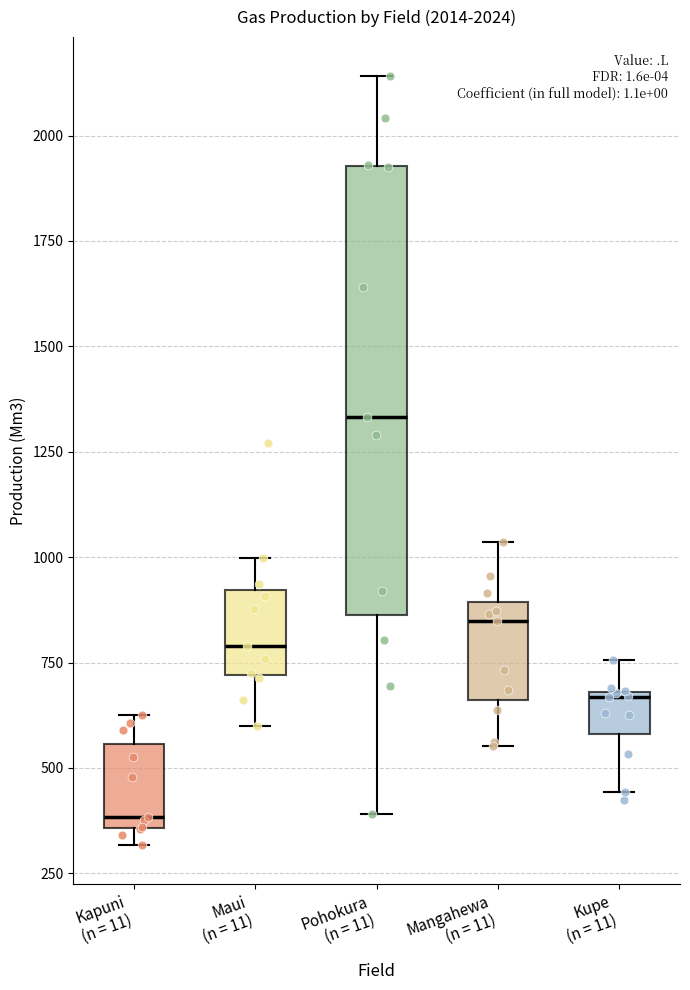

Which box is the tallest, from its lower edge to its upper edge?

Pohokura (n = 11)